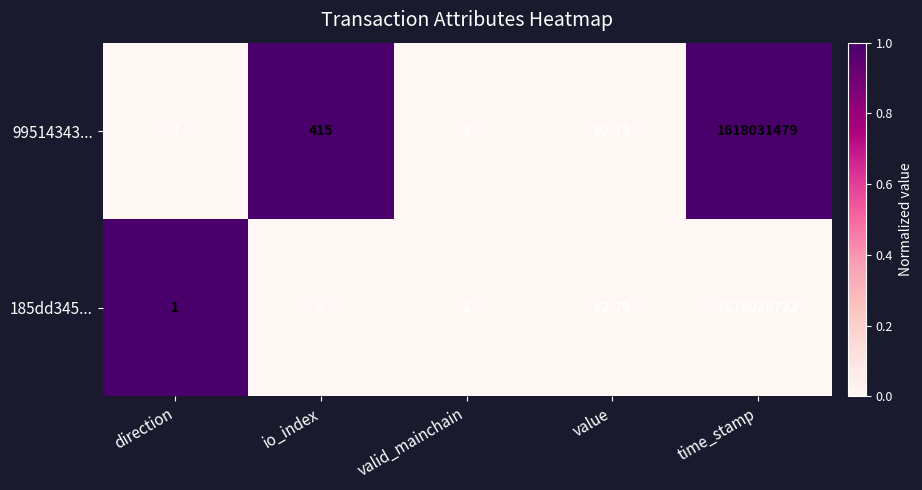

At direction, list the series in order from largest to smallest.

185dd345..., 99514343...